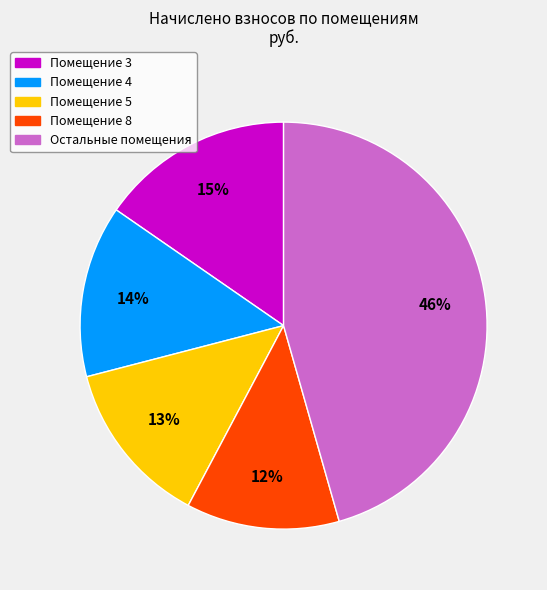

To the nearest percent, what is the combined percentage of Остальные помещения and Помещение 3?

61%